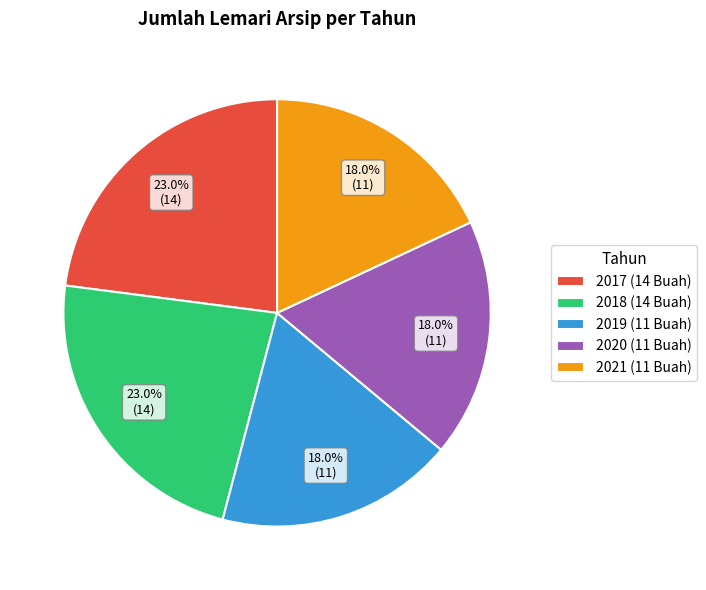

To the nearest percent, what is the combined percentage of 2021 and 2018?

41%